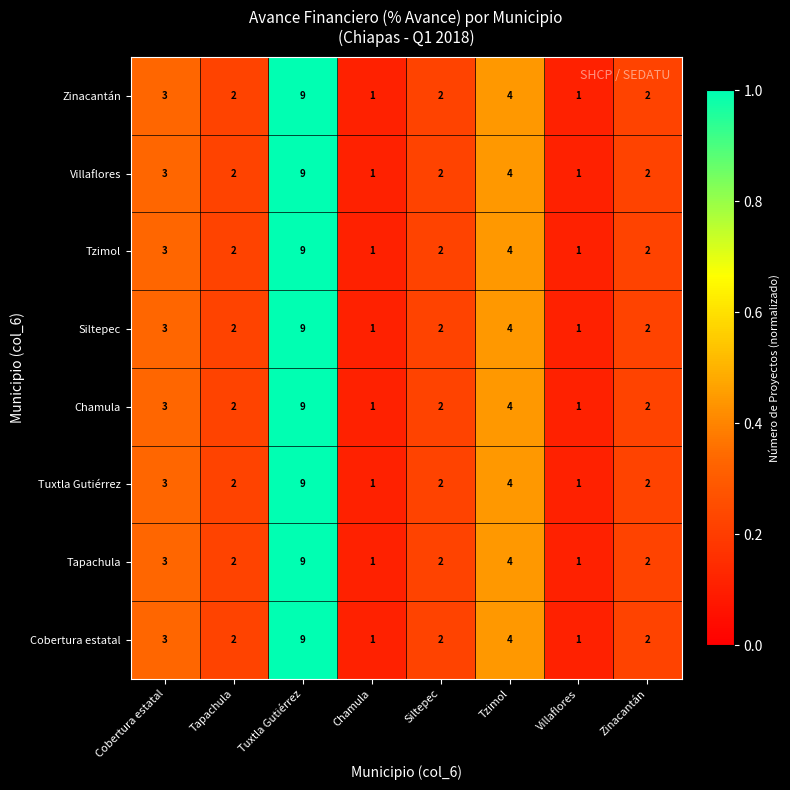

At which category is the sum across all series the highest?

Tuxtla Gutiérrez